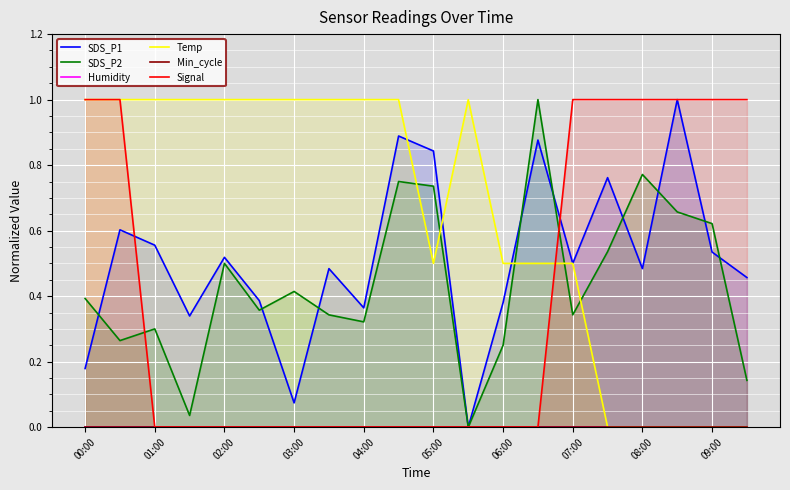

What is the difference between the maximum and minimum values in the SDS_P2 series?

1.0